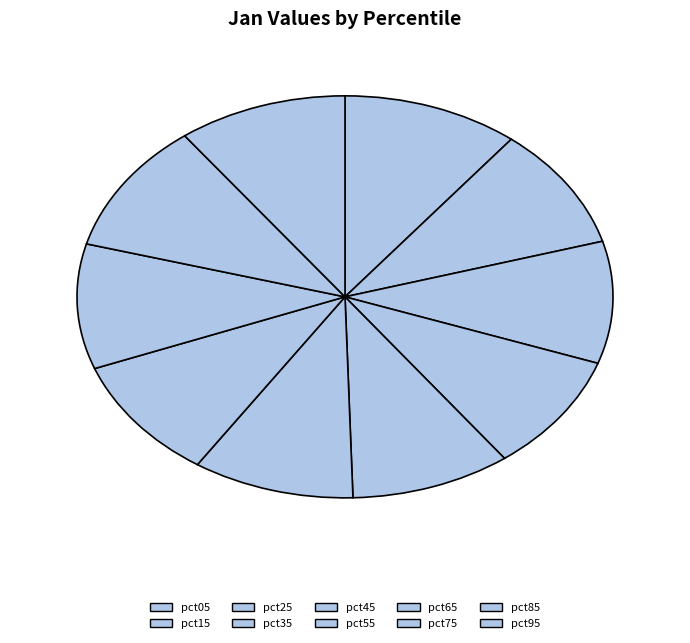

True or false: pct85 accounts for 4% of the total.

False